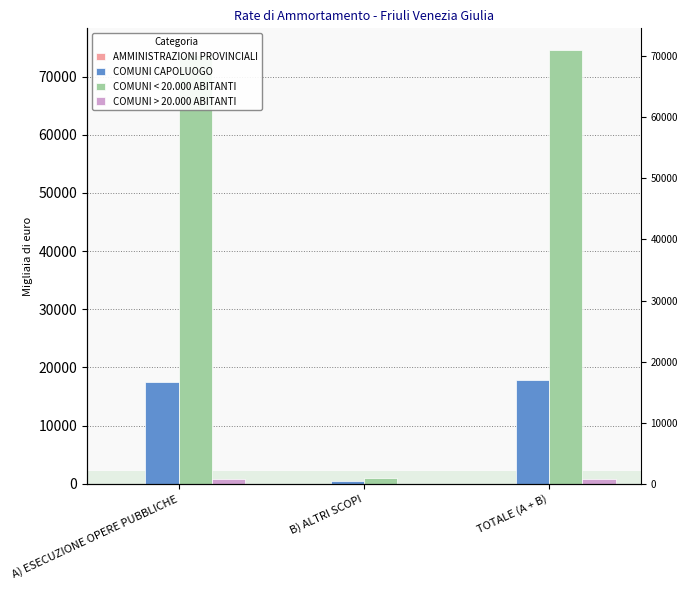

At B) ALTRI SCOPI, list the series in order from smallest to largest.

AMMINISTRAZIONI PROVINCIALI, COMUNI > 20.000 ABITANTI, COMUNI CAPOLUOGO, COMUNI < 20.000 ABITANTI